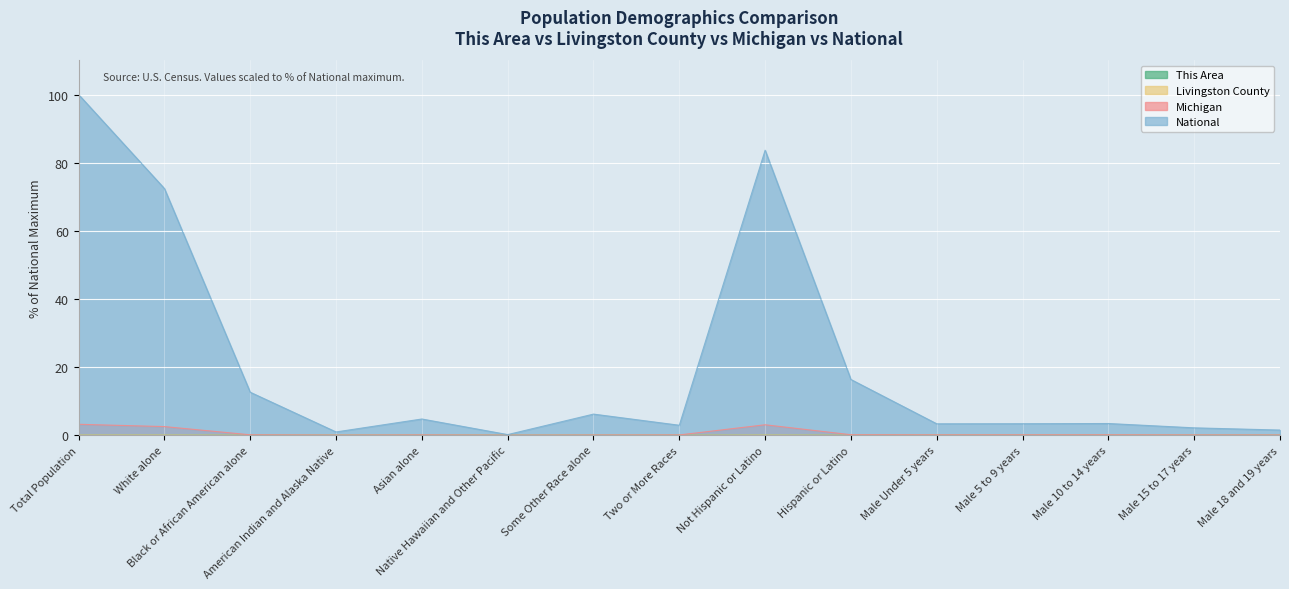

How many interior local valleys does the Livingston County series have?

3